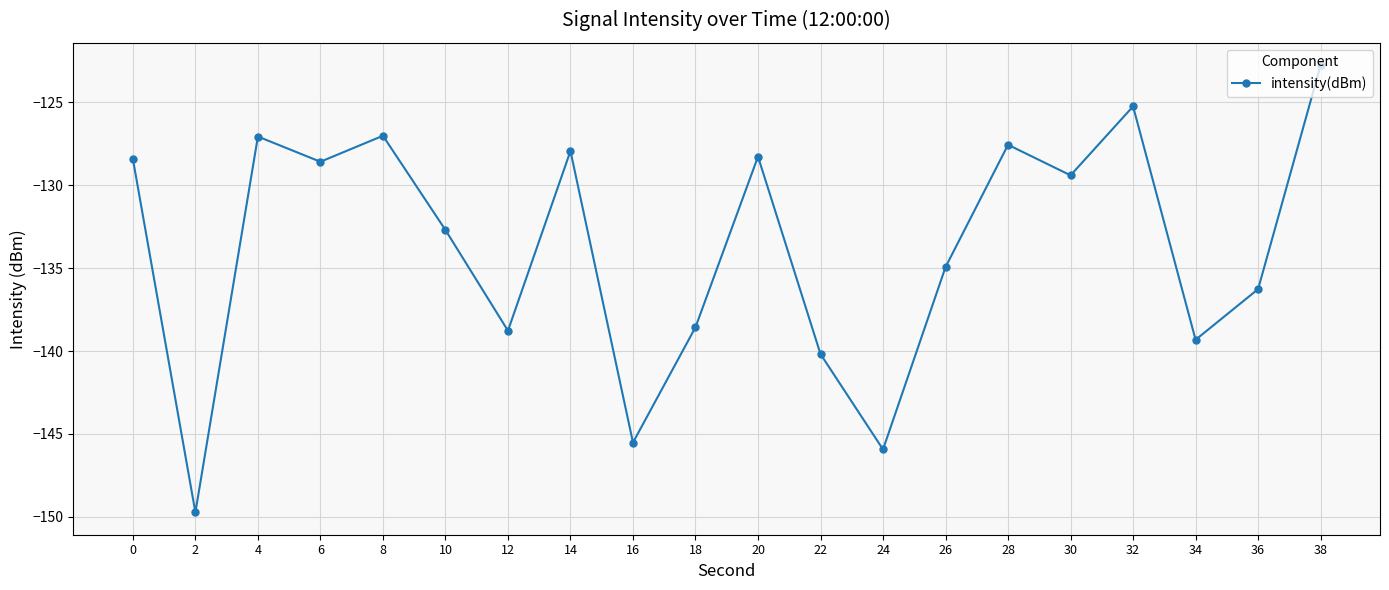

Does the chart display data point markers on the line(s)?

Yes